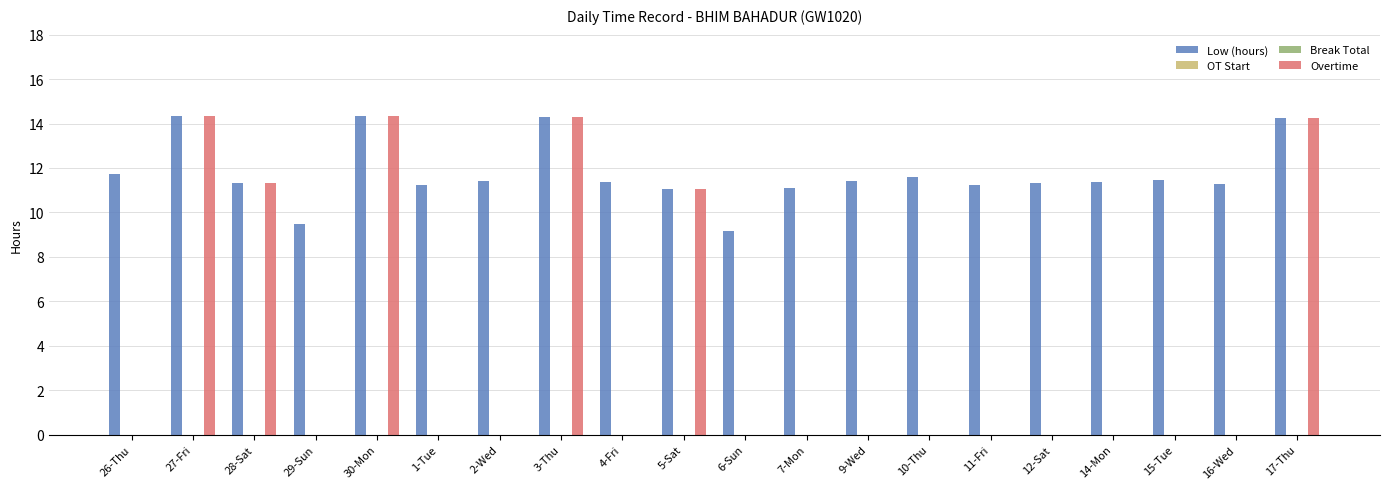

What is the average value of the Overtime series?

4.0